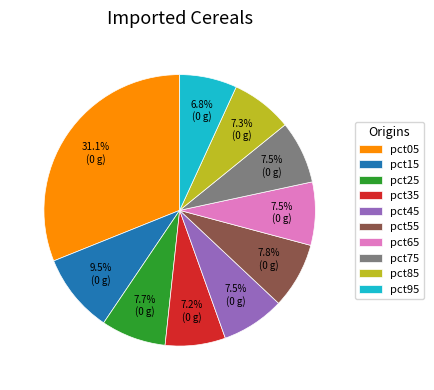

To the nearest percent, what portion does pct95 represent?

7%